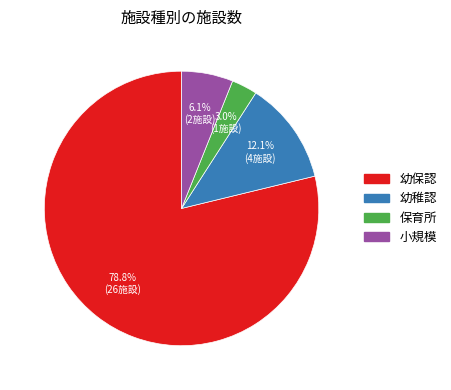

Is it true that 保育所 is 3% of the pie?

True